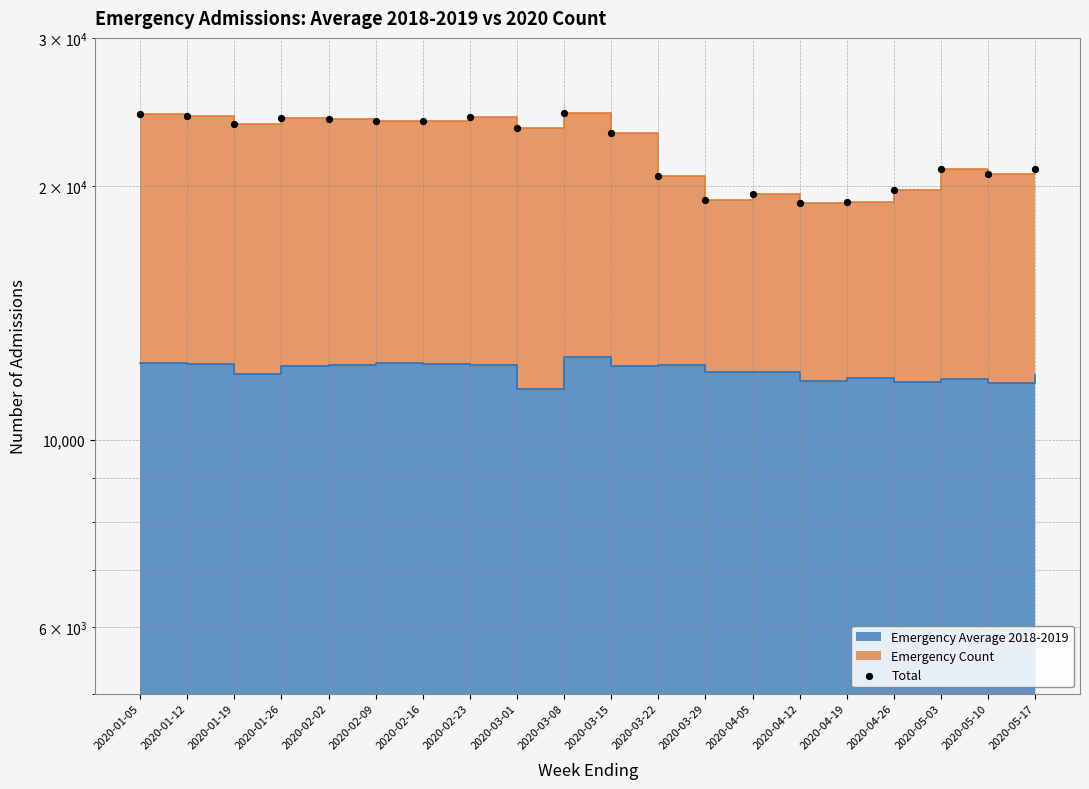

What is the change in value from 2020-02-16 to 2020-05-17?

-2922.0